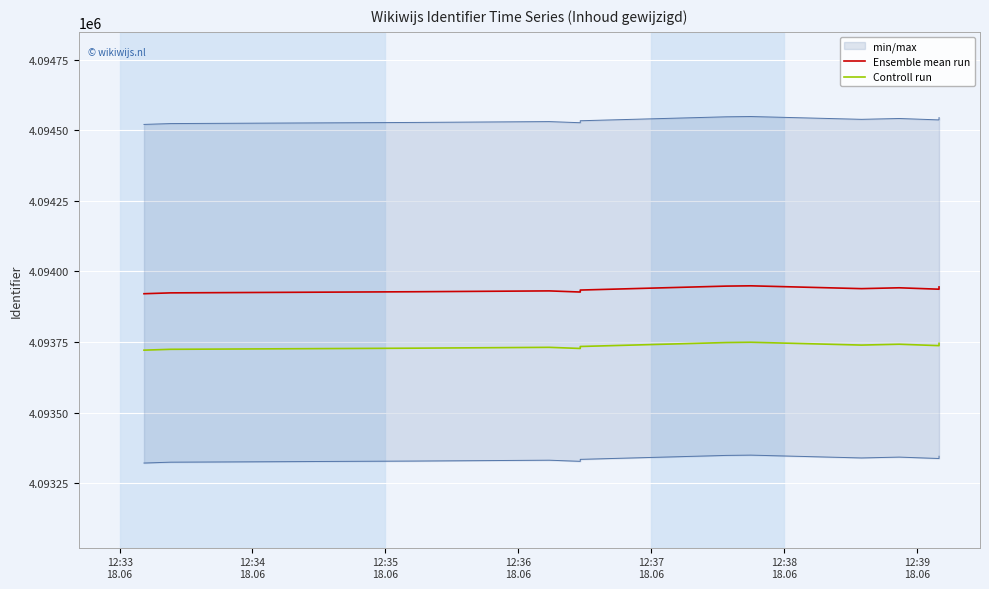

Which series has the largest total across all categories?

Ensemble mean run